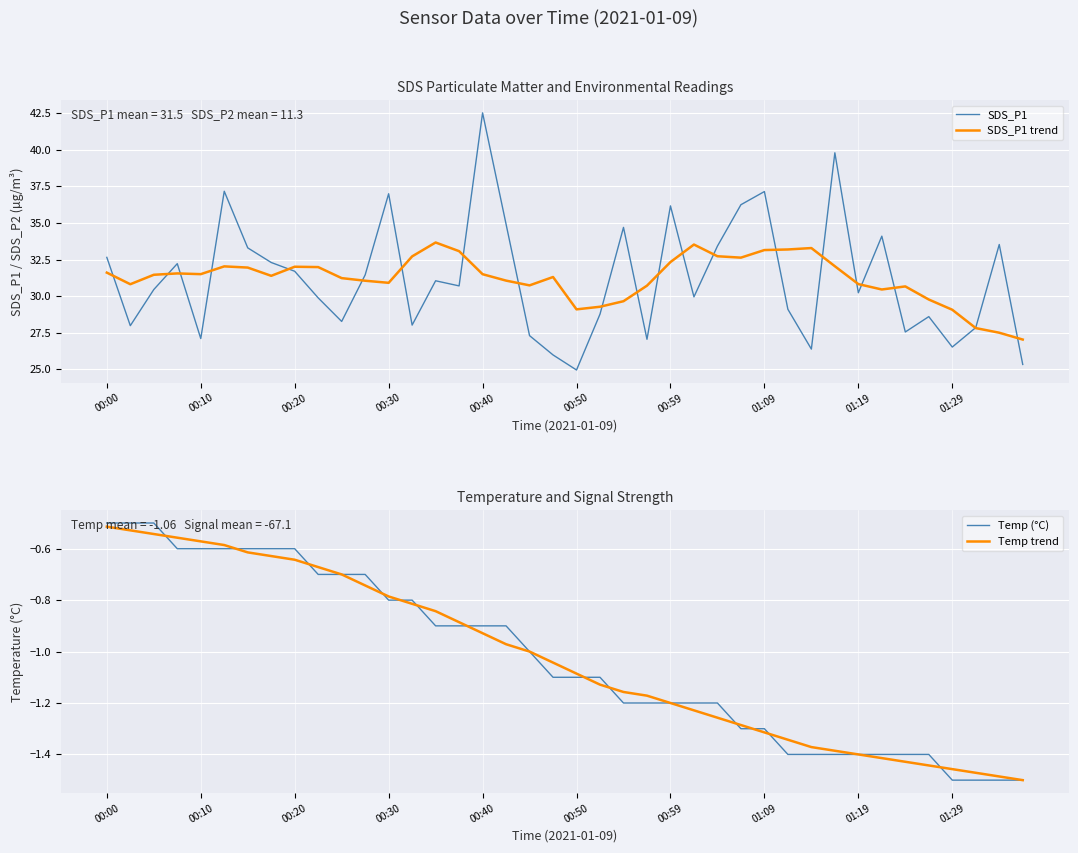

True or false: SDS_P1 trend and Temp (°C) intersect in this chart.

False